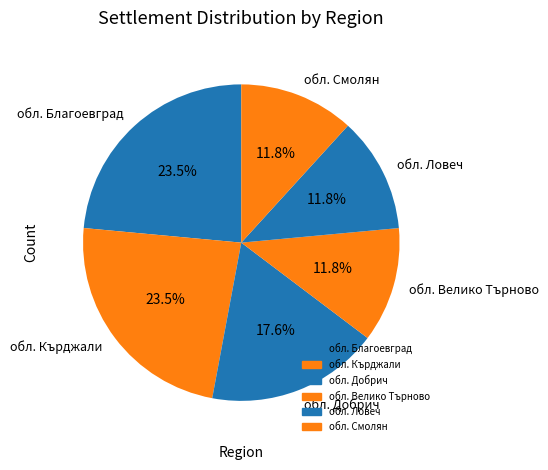

Is обл. Благоевград the majority of the pie?

No